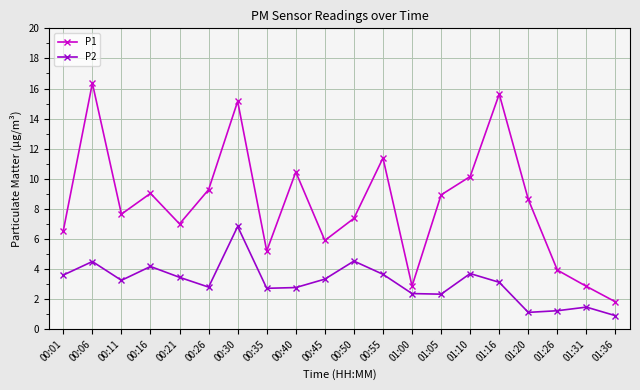

At 00:45, list the series in order from smallest to largest.

P2, P1